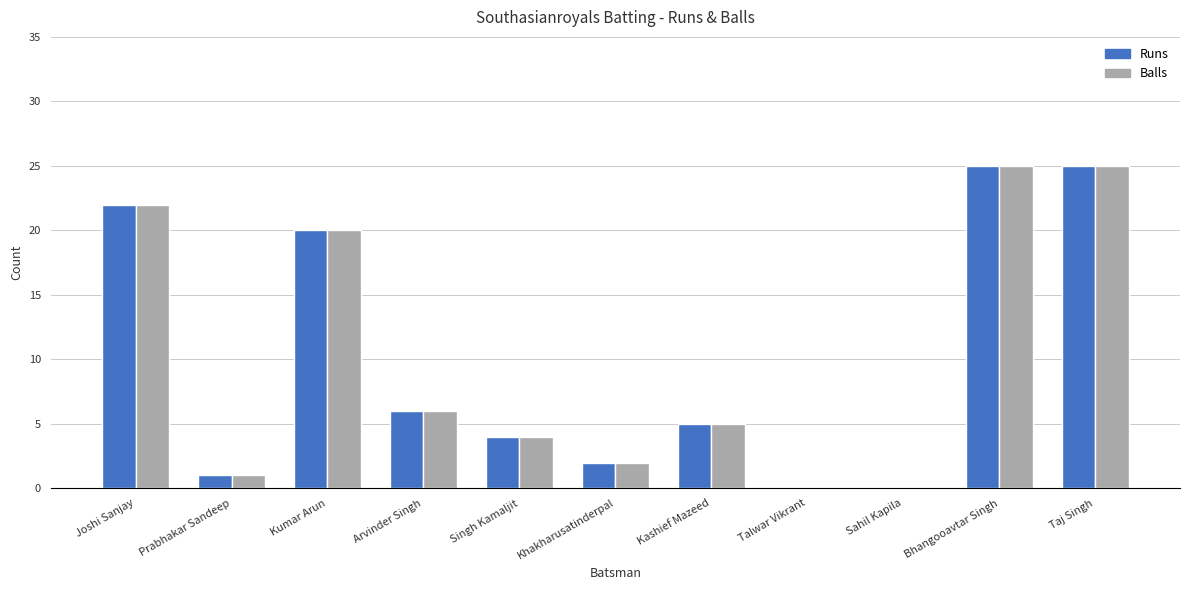

At which label does Runs first exceed 5?

Joshi Sanjay